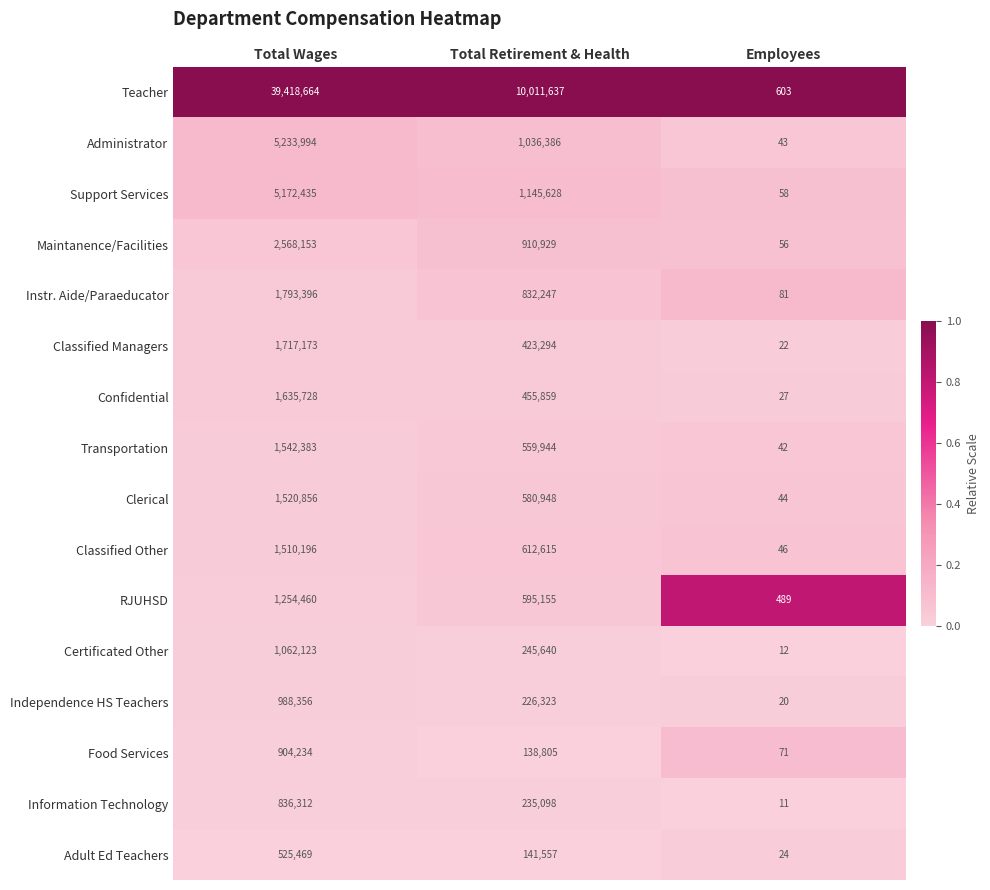

How many series are shown in this chart?

16